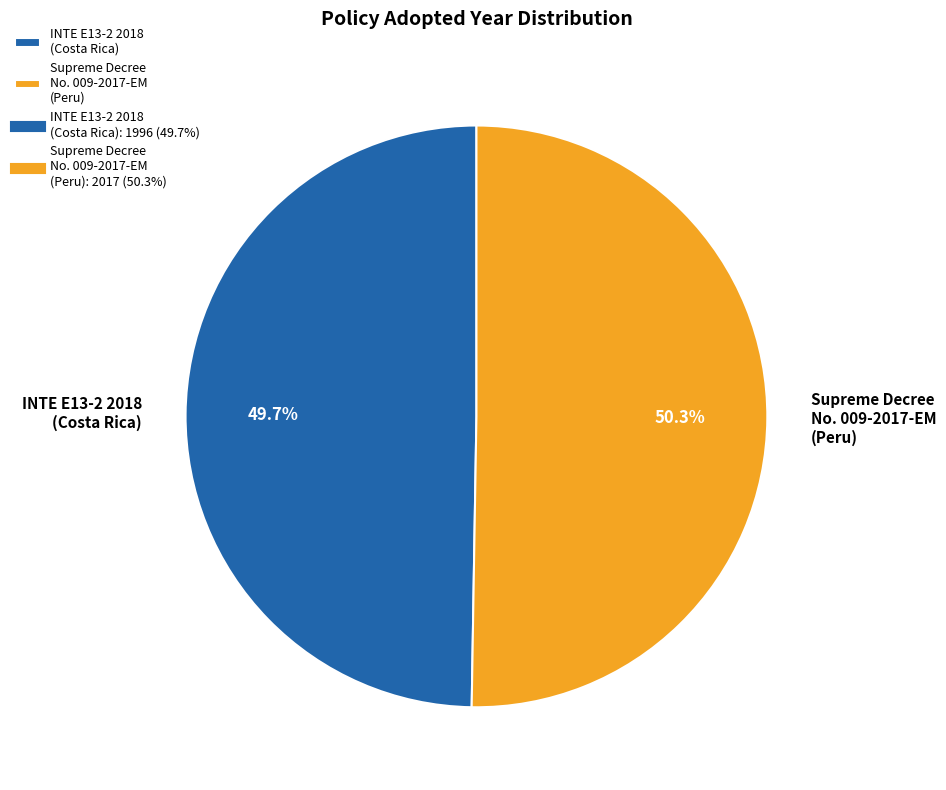

Is there a majority slice in this chart?

Yes